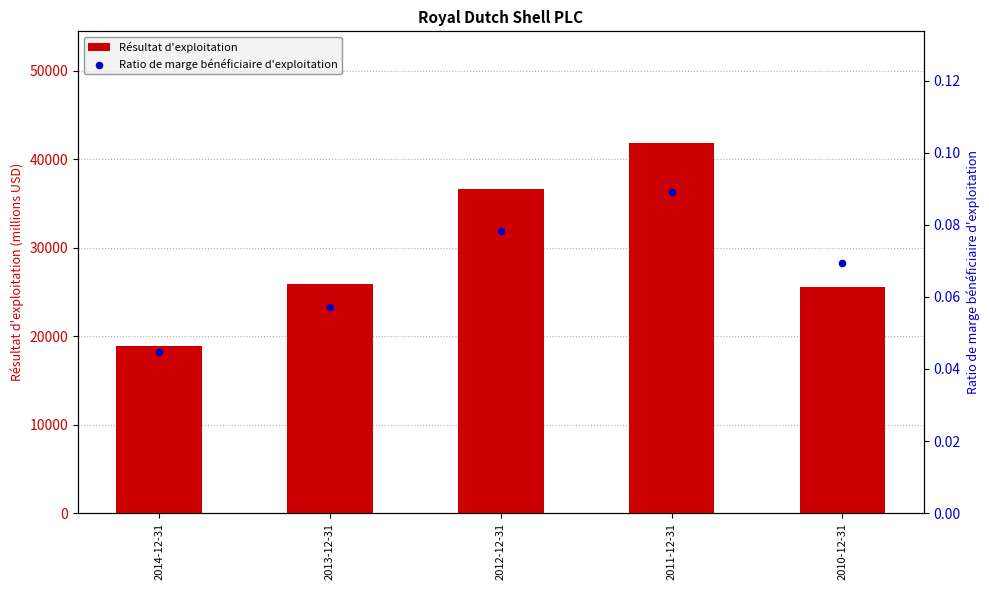

At which category is the sum across all series the highest?

2011-12-31